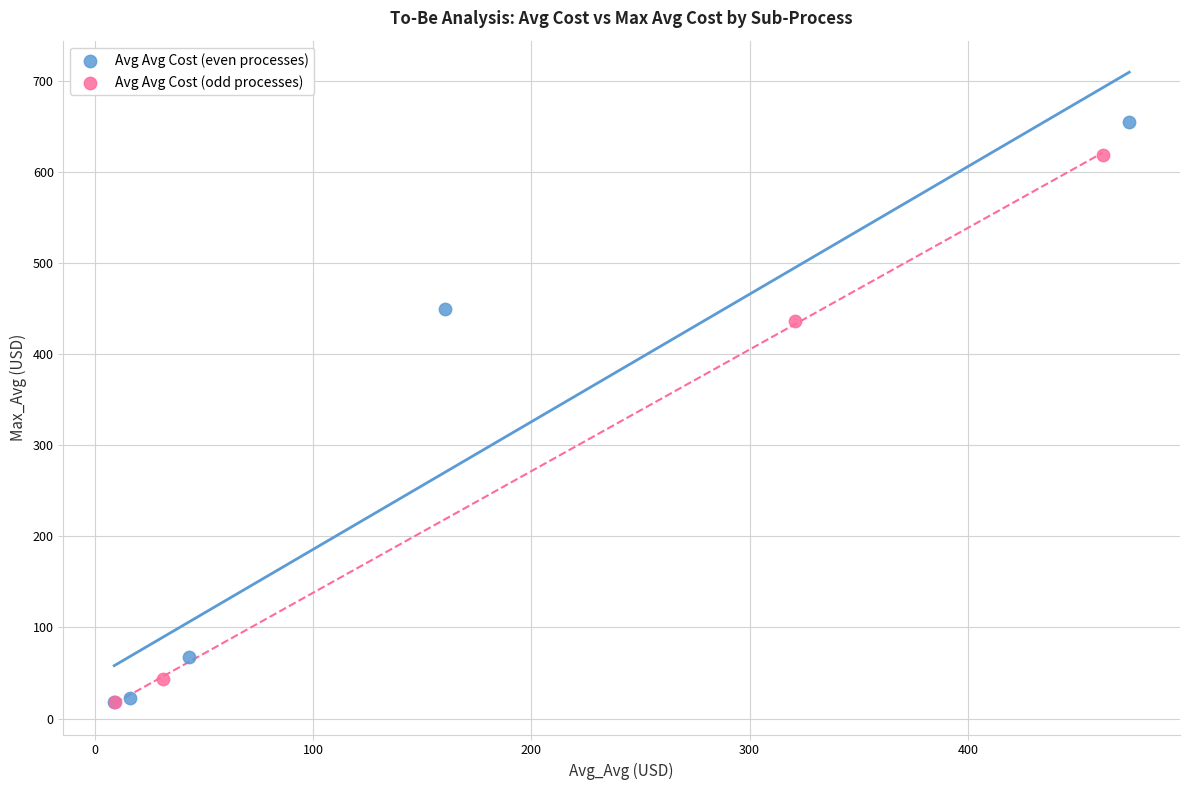

Which series reaches the maximum Y coordinate?

Avg Avg Cost (even processes)